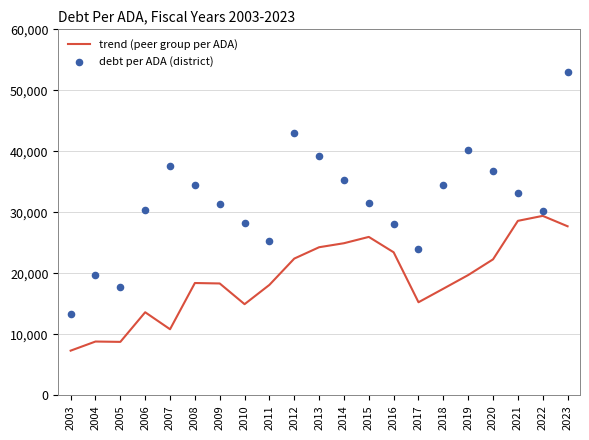

At how many categories does at least one series exceed 42141?

2